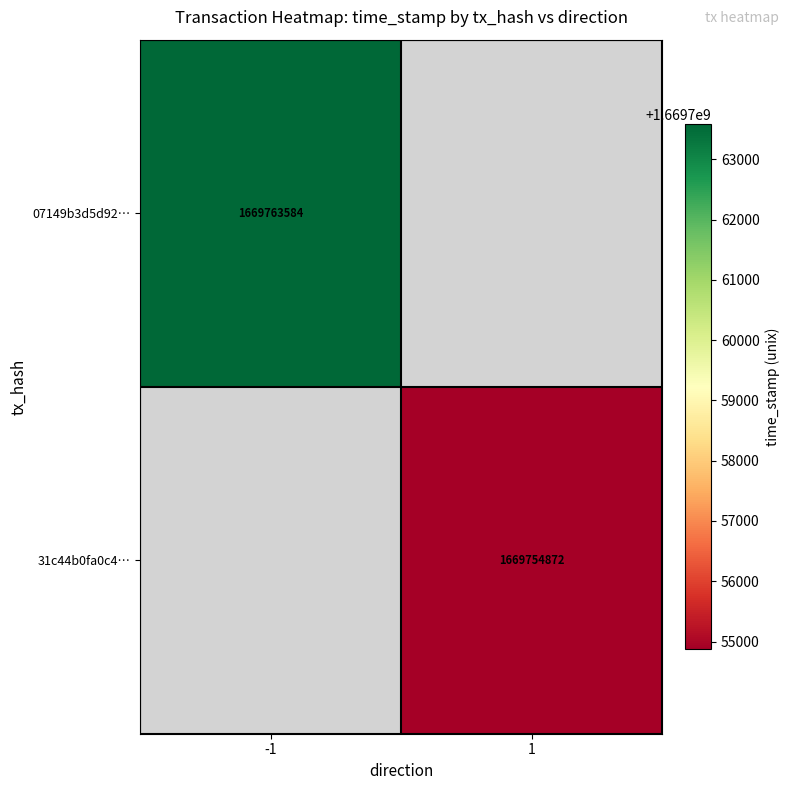

At which category does the chart reach its minimum across all series?

1